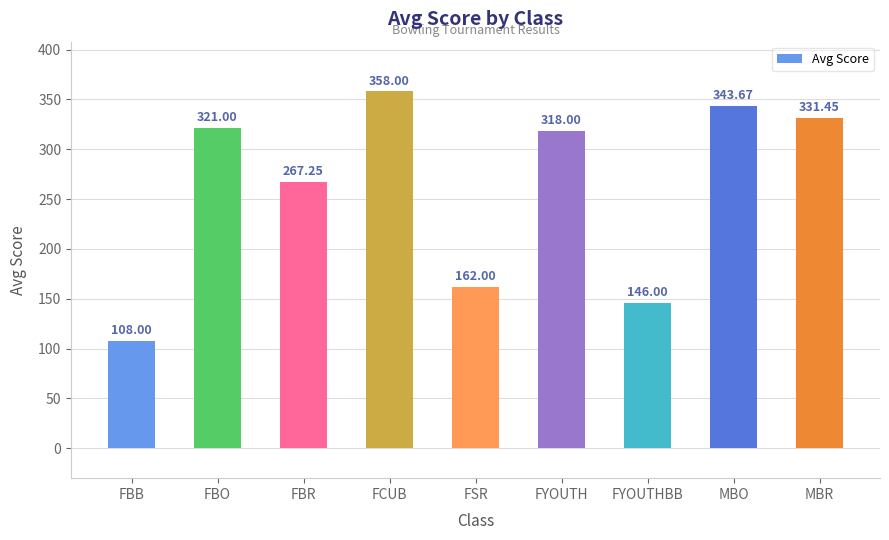

At which label is the value closest to 233?

FBR